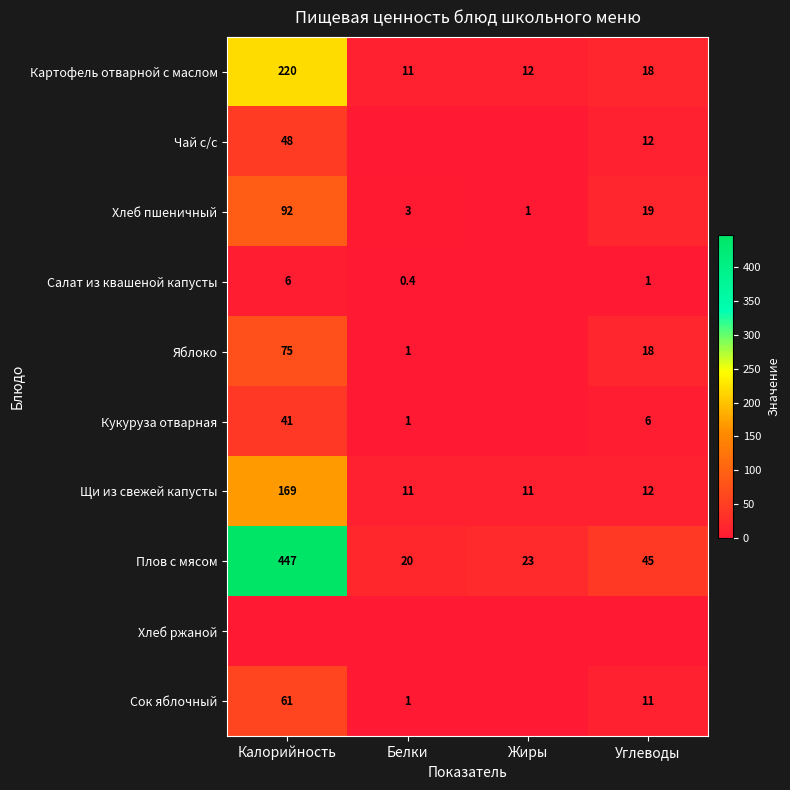

True or false: Салат из квашеной капусты has a value of 0.1 at Белки.

False